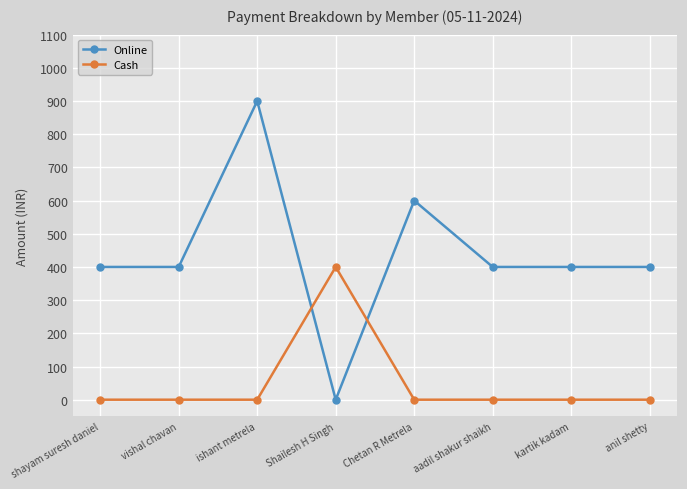

At which category does Online reach its first local peak?

ishant metrela